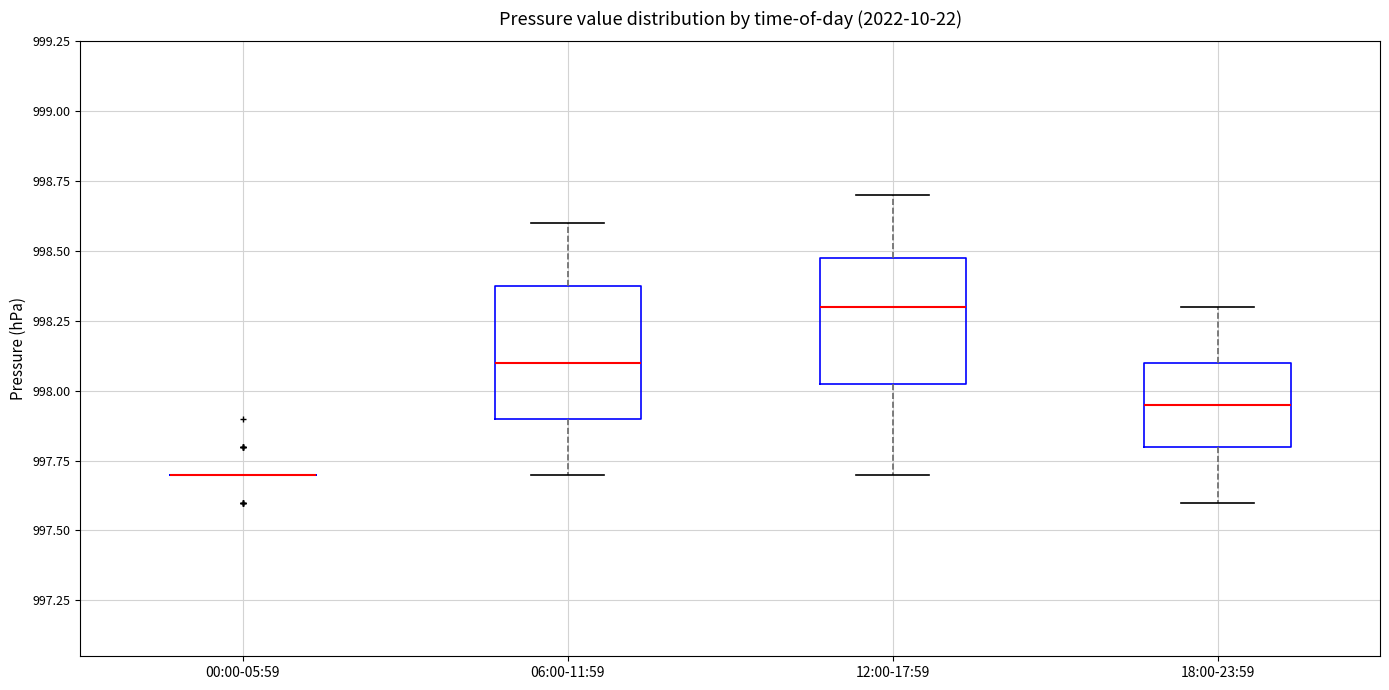

Reading left to right, transcribe this box plot: for each box, give where its median line is, the range the box spans, and where its two whiskers end, as read against the y-axis. The values are not printed on the chart, so give them approximately, as read against the axis.

00:00-05:59: box collapsed to a line at 997.70, whiskers 997.70 to 997.70
06:00-11:59: median 998.10, box 997.90 to 998.40, whiskers 997.70 to 998.60
12:00-17:59: median 998.30, box 998.05 to 998.50, whiskers 997.70 to 998.70
18:00-23:59: median 997.95, box 997.80 to 998.10, whiskers 997.60 to 998.30